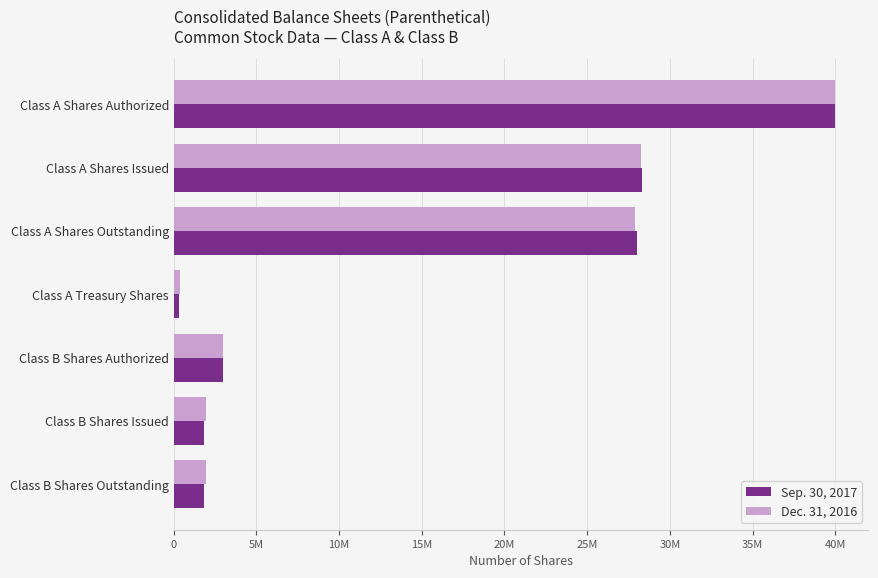

What are all the series names shown in the legend?

Sep. 30, 2017, Dec. 31, 2016